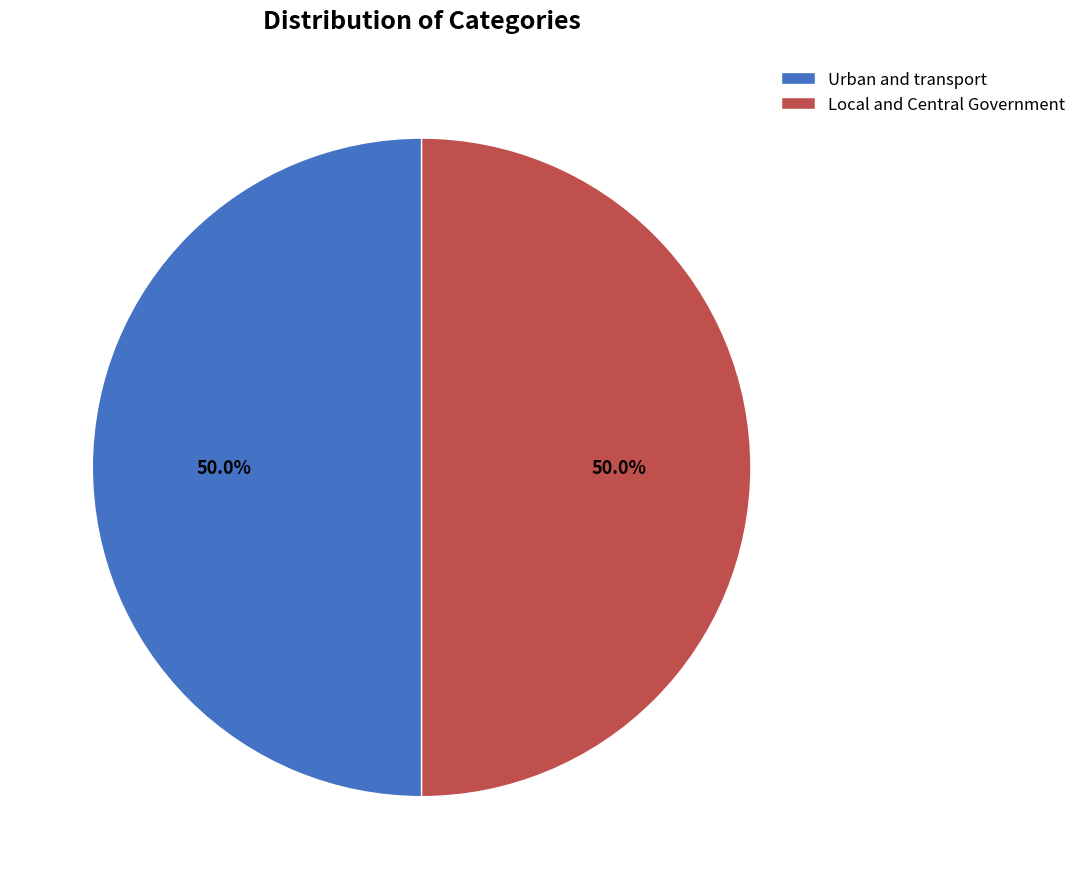

To the nearest percent, what is the average slice percentage?

50%